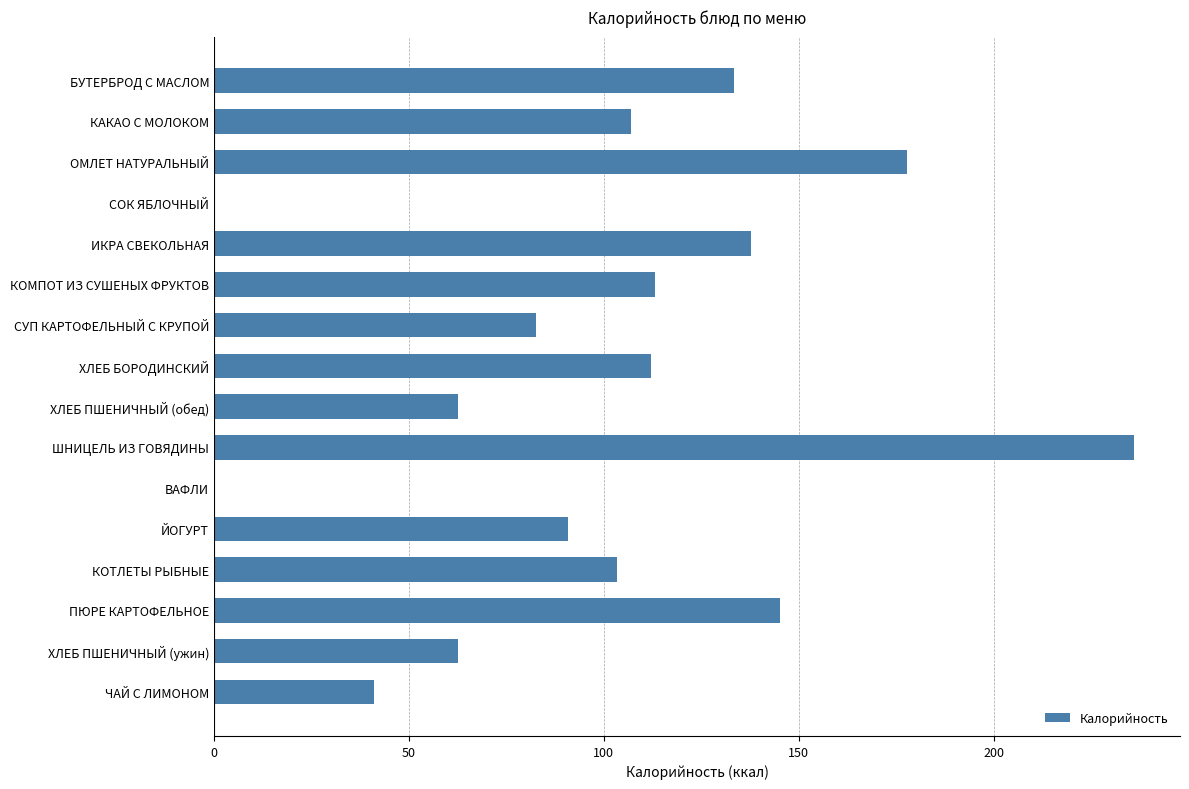

What is the greatest value displayed?

236.0